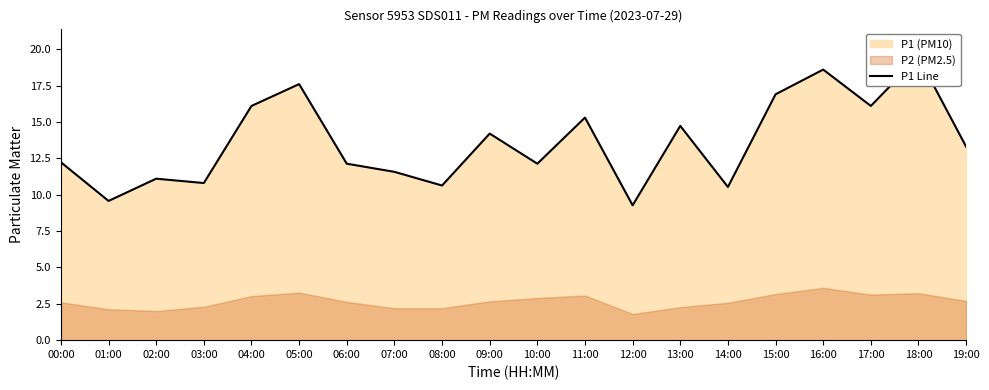

The chart shows a value of 14.2 at 09:00. True or false?

True